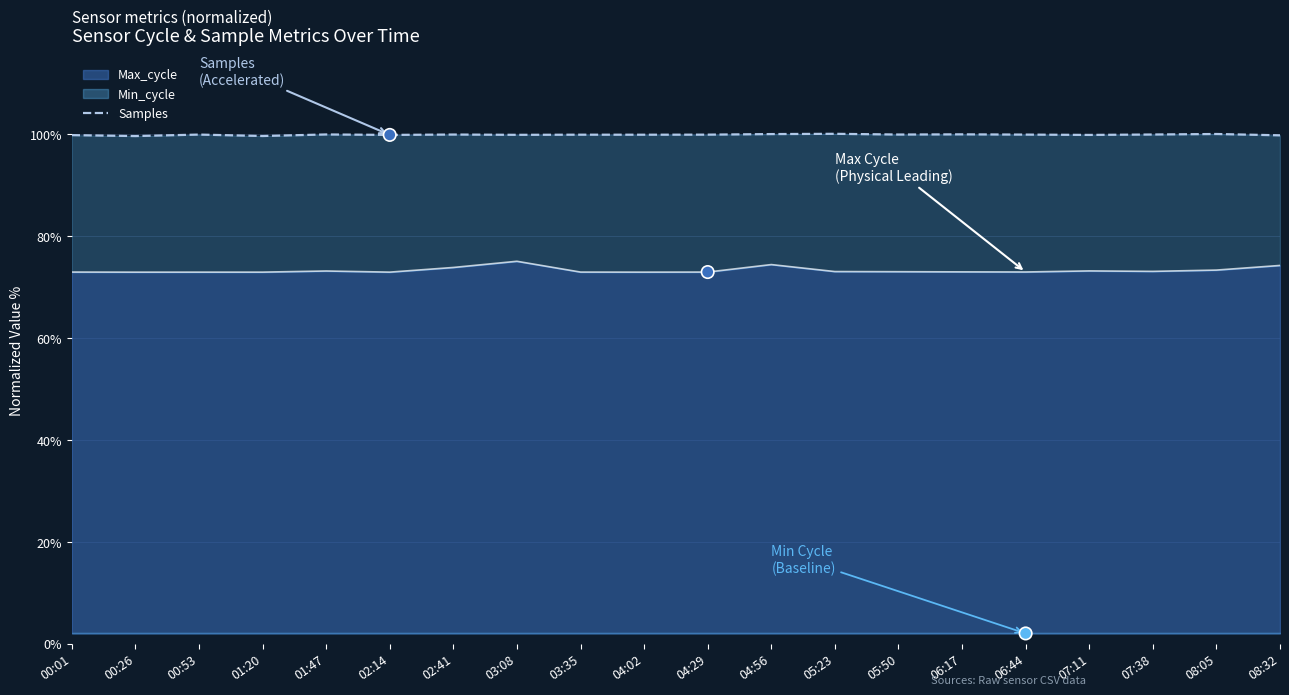

What is the ratio of the value at 06:17 to the value at 07:38?

1.0